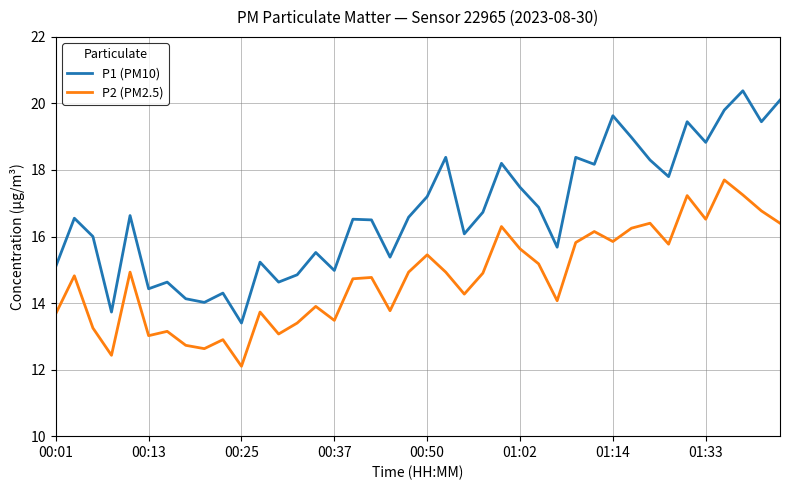

True or false: P2 (PM2.5) has more than 0 interior local peaks.

True